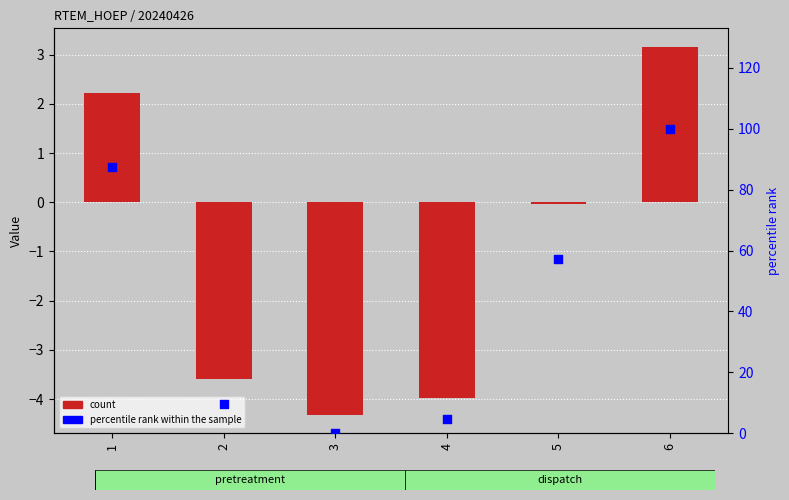

Which series contains the lowest Y value?

count